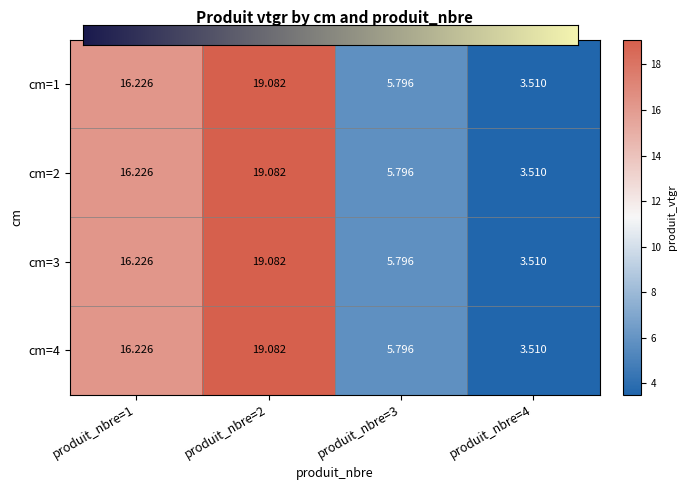

How many series are shown in this chart?

4